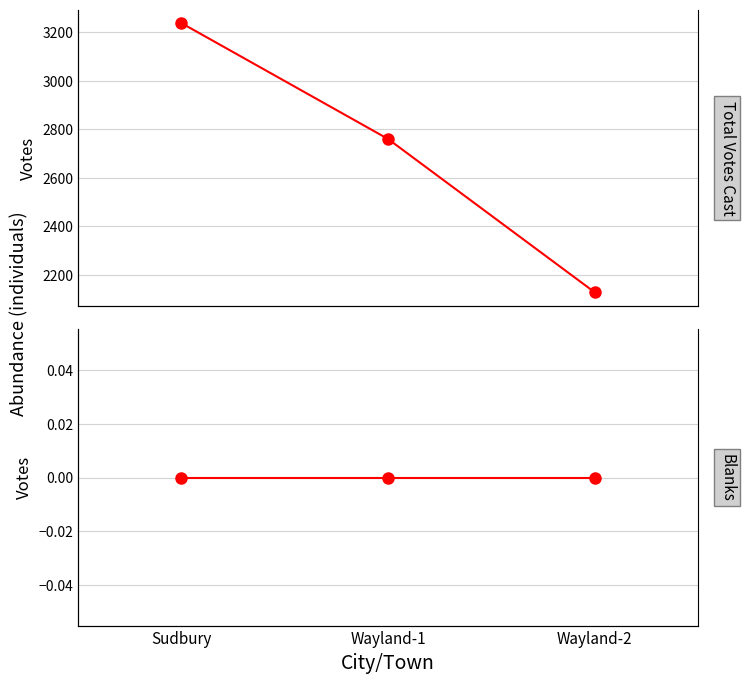

What is the label of the 2nd point from the left?

Wayland-1